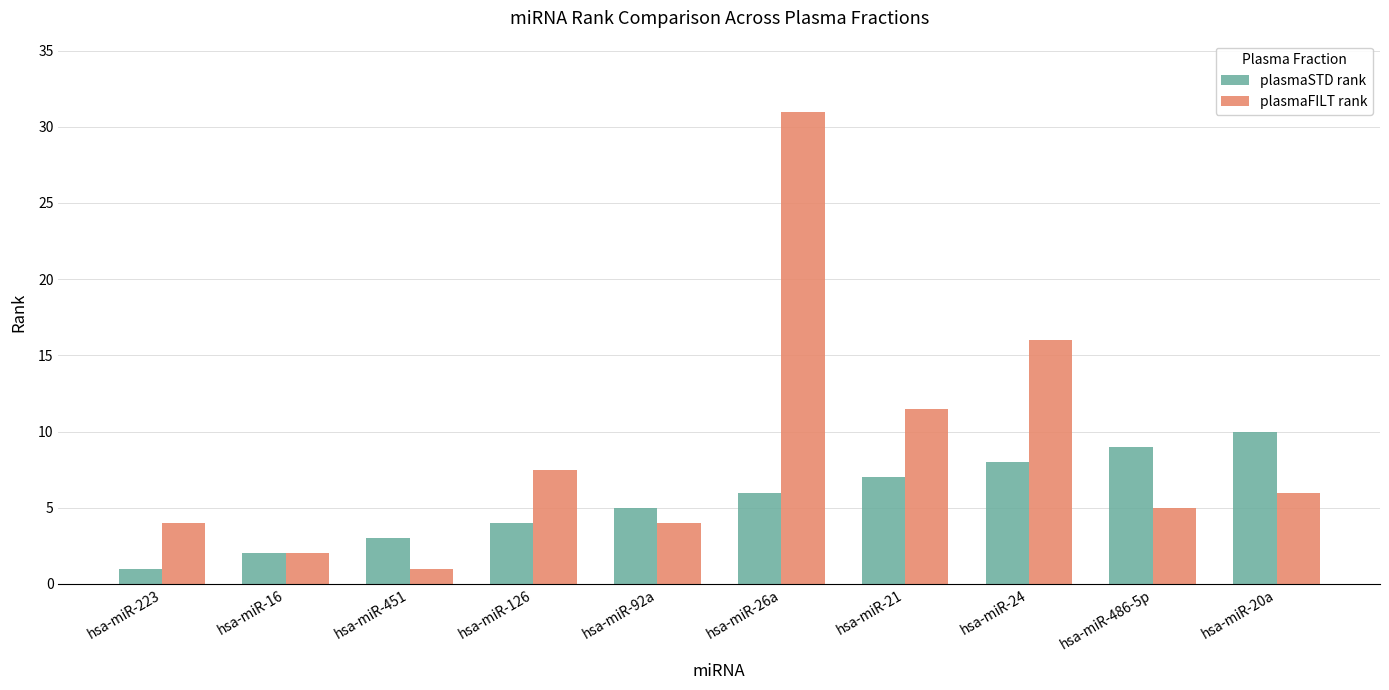

At hsa-miR-20a, list the series in order from smallest to largest.

plasmaFILT rank, plasmaSTD rank